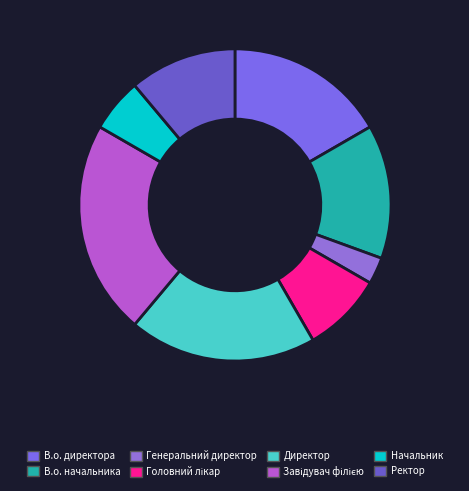

Count the number of slices in the pie.

8